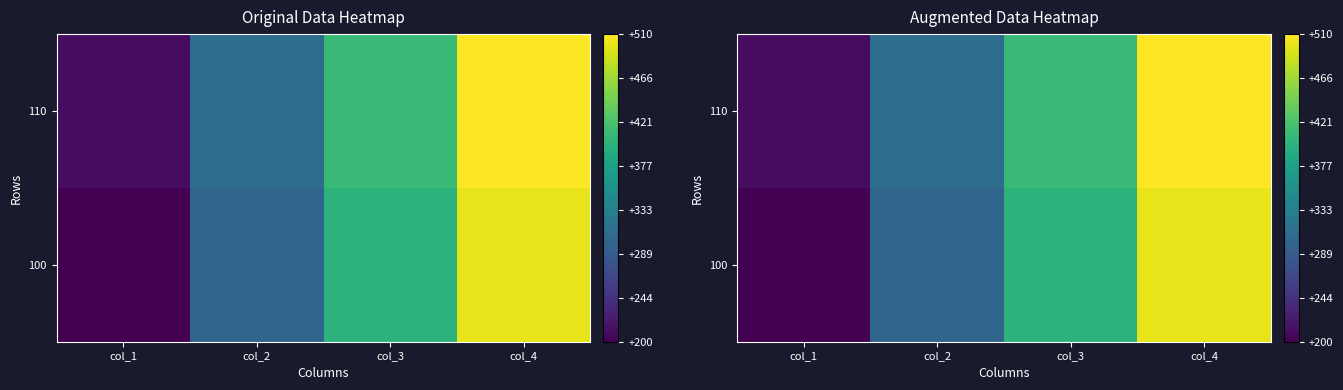

What is the spread (max minus min) of values at col_3?

10